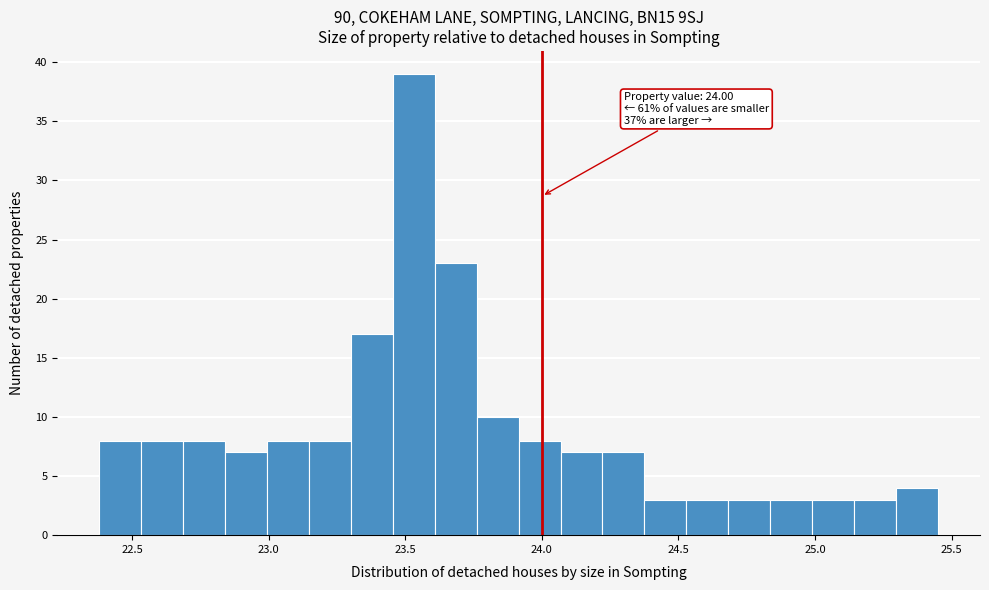

Around what value on the x-axis is the tallest bar? Give the approximate position of its centre, as read against the axis.

23.55